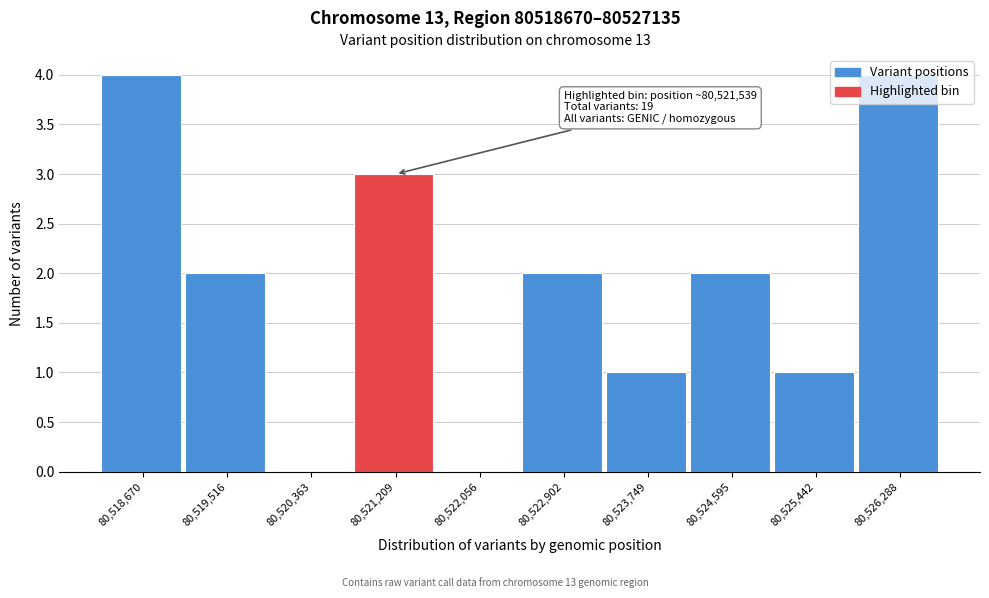

The chart shows a value of 2 at 80,524,595. True or false?

True